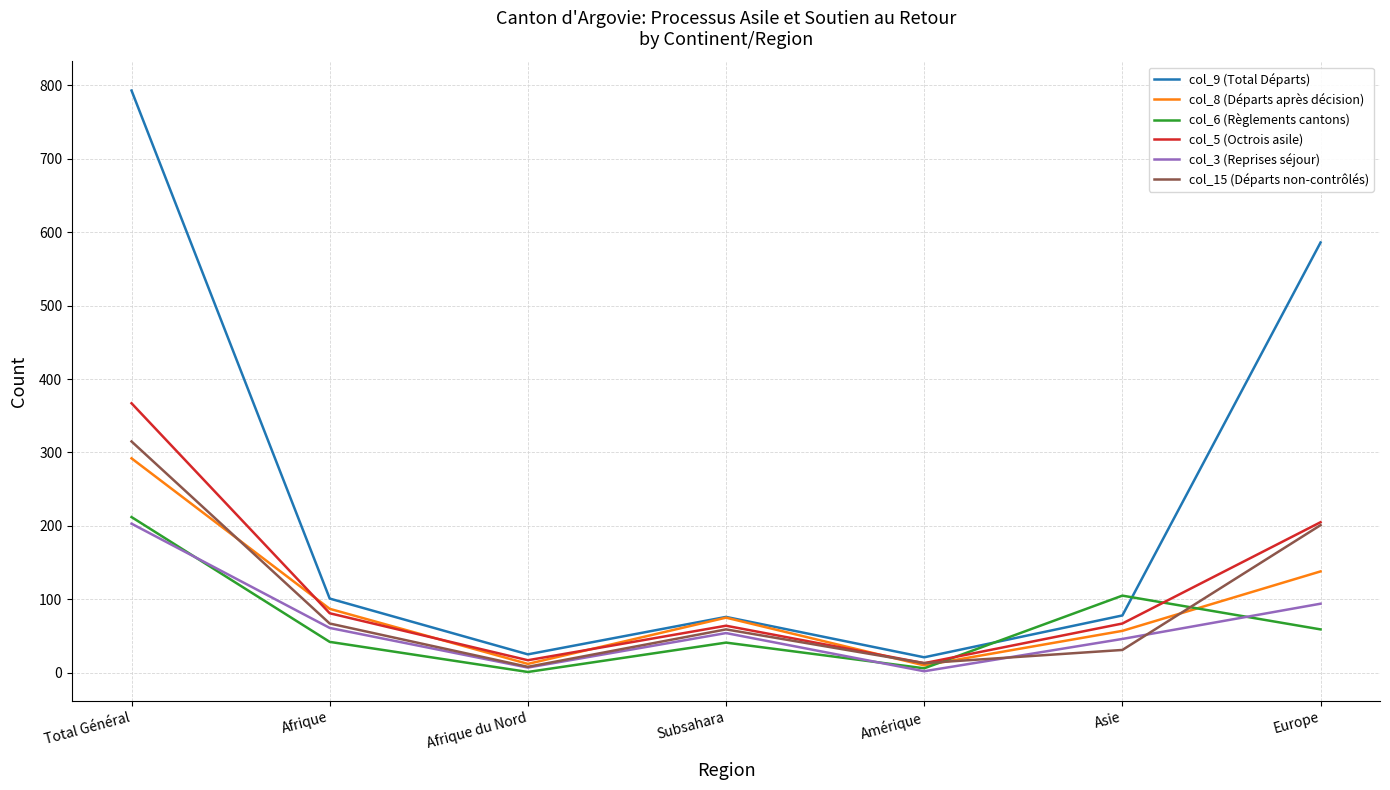

True or false: col_9 (Total Départs) has a value of 21 at Amérique.

True